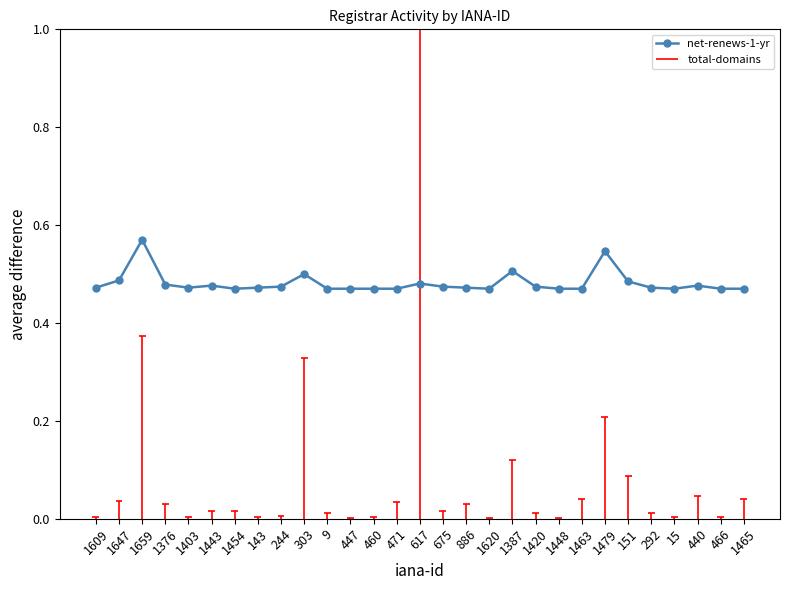

At which category does the chart reach its minimum across all series?

1454